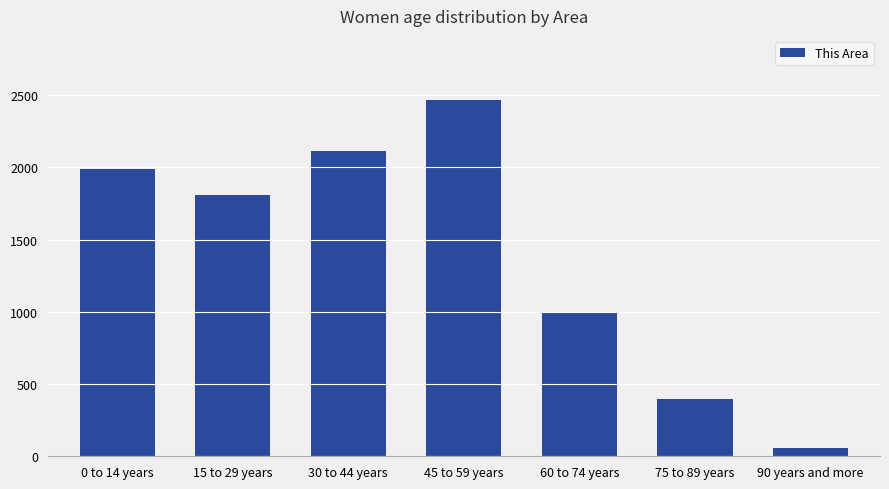

What is the value of the 1st bar from the left?

1990